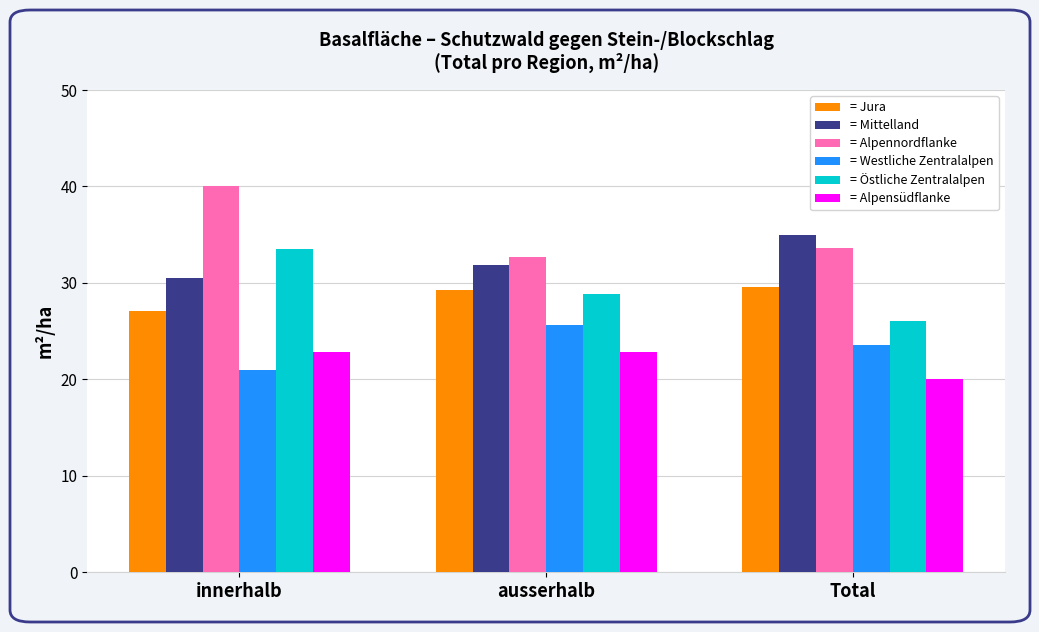

How many groups of bars are there?

3